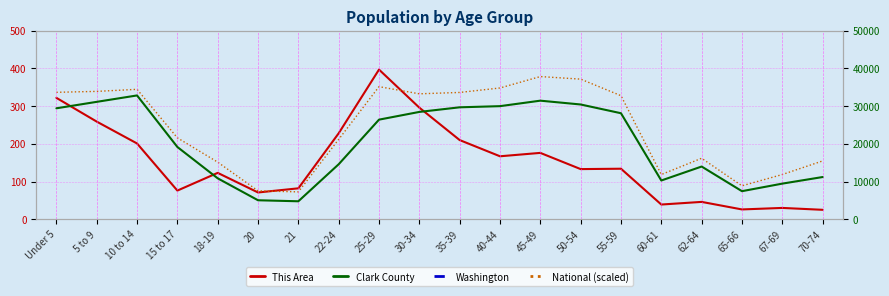

Read the This Area value at 30-34.

296.0